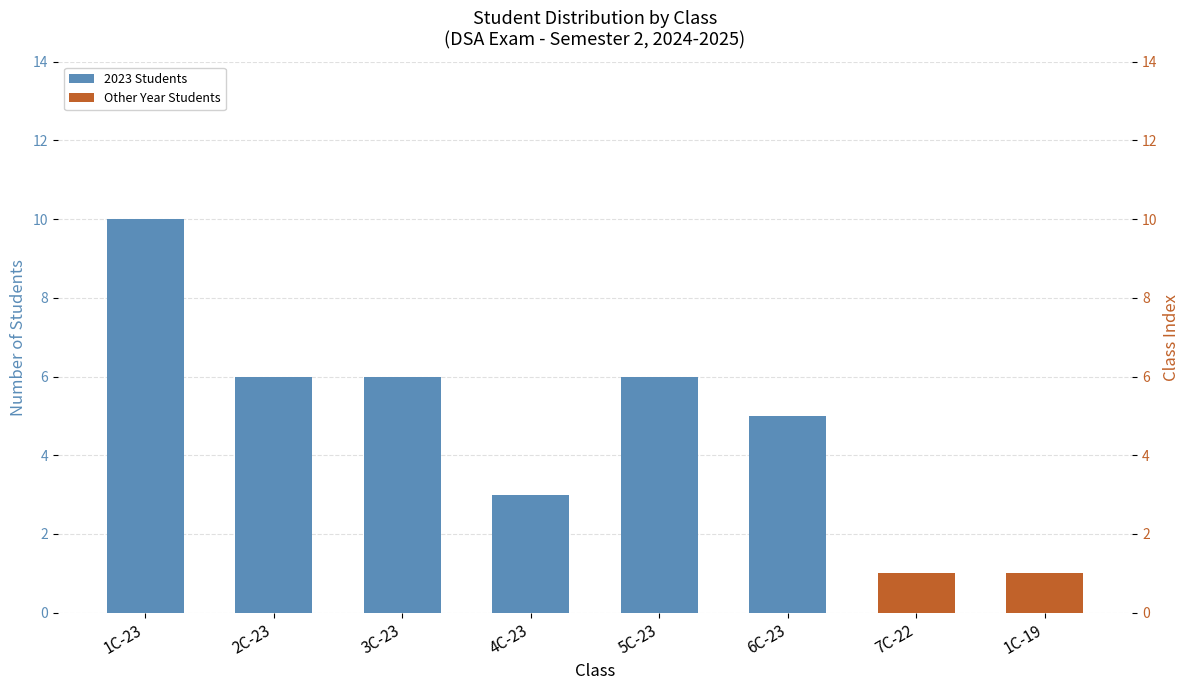

What is the total value across all series at 1C-19?

1